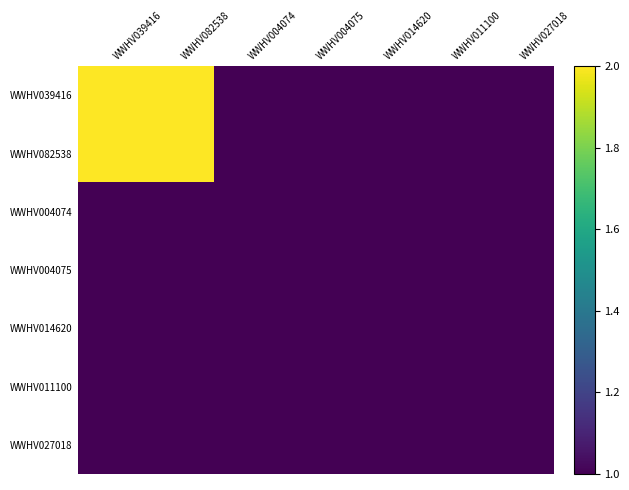

What is the total value across all series at WWHV039416?

9